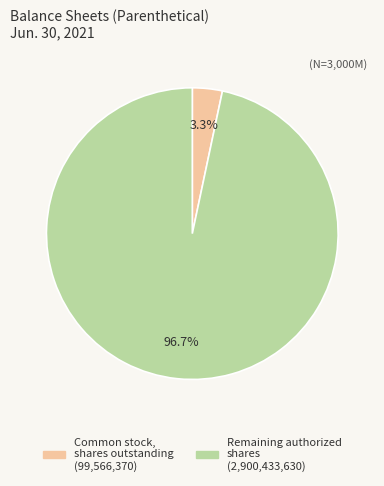

Does any single category account for the majority?

Yes